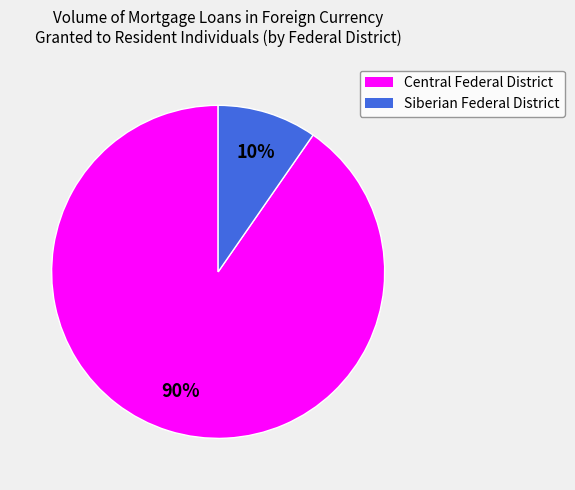

To the nearest percent, what is the combined percentage of Central Federal District and Siberian Federal District?

100%